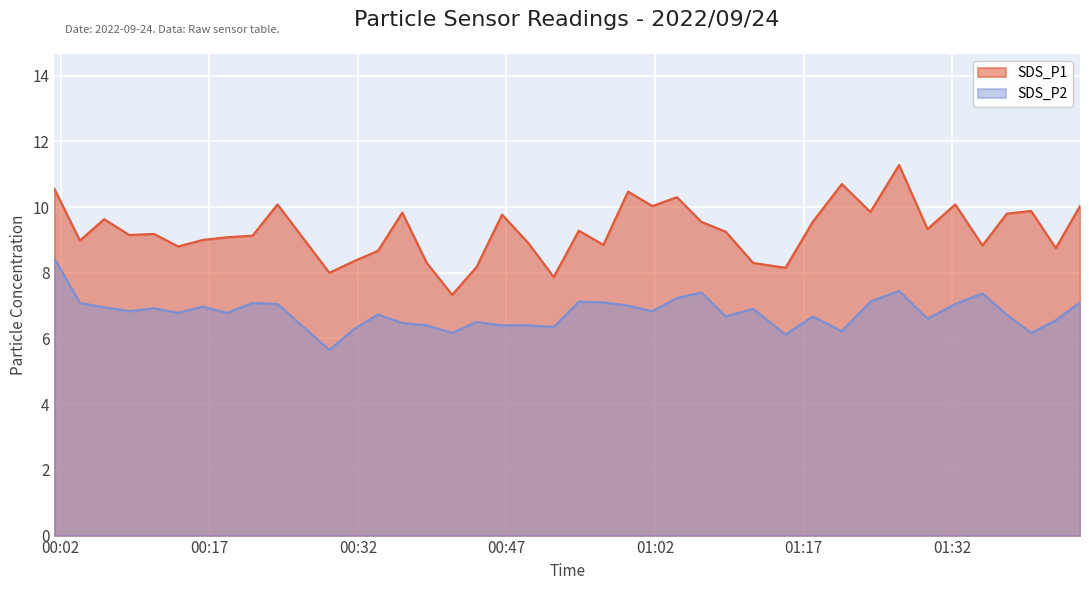

What is the difference between the maximum and minimum values in the SDS_P1 series?

3.9